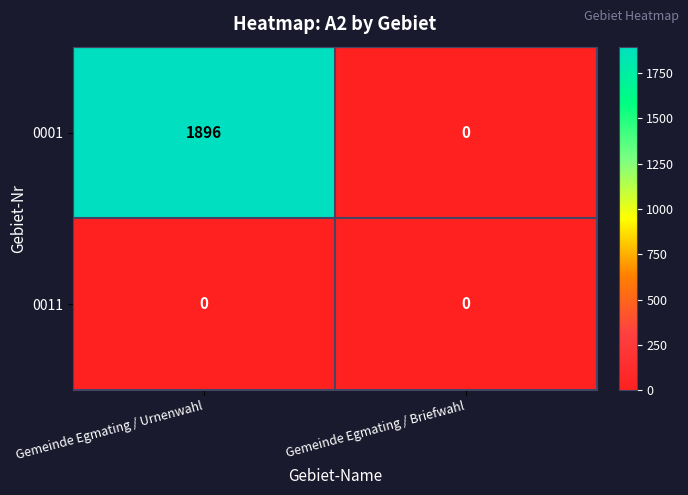

Count the number of data series in this chart.

2